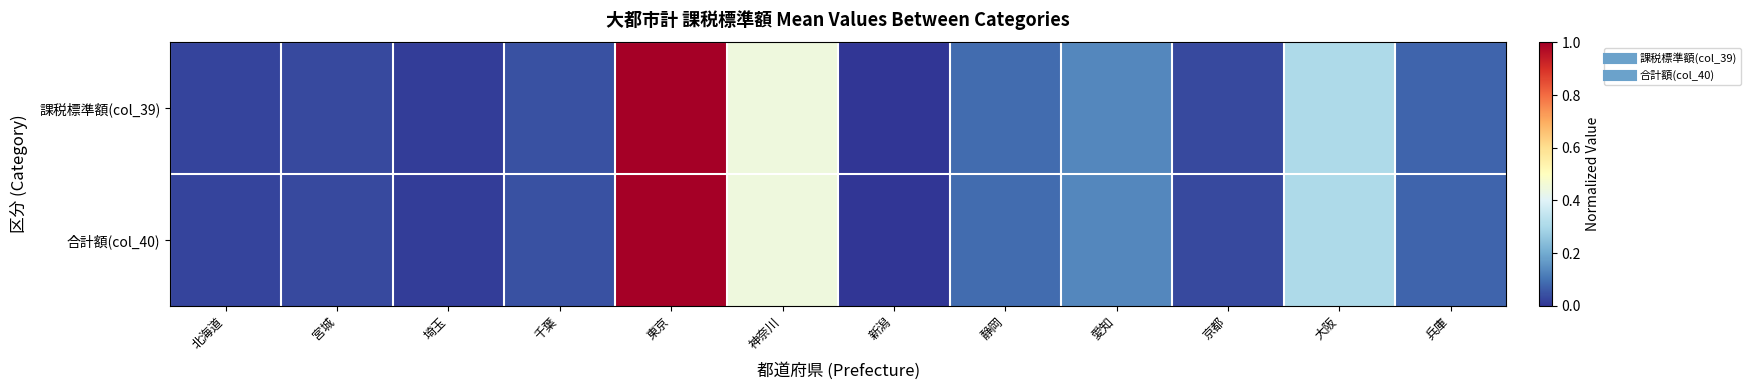

List the series in order of their peak value, highest first.

課税標準額(col_39), 合計額(col_40)